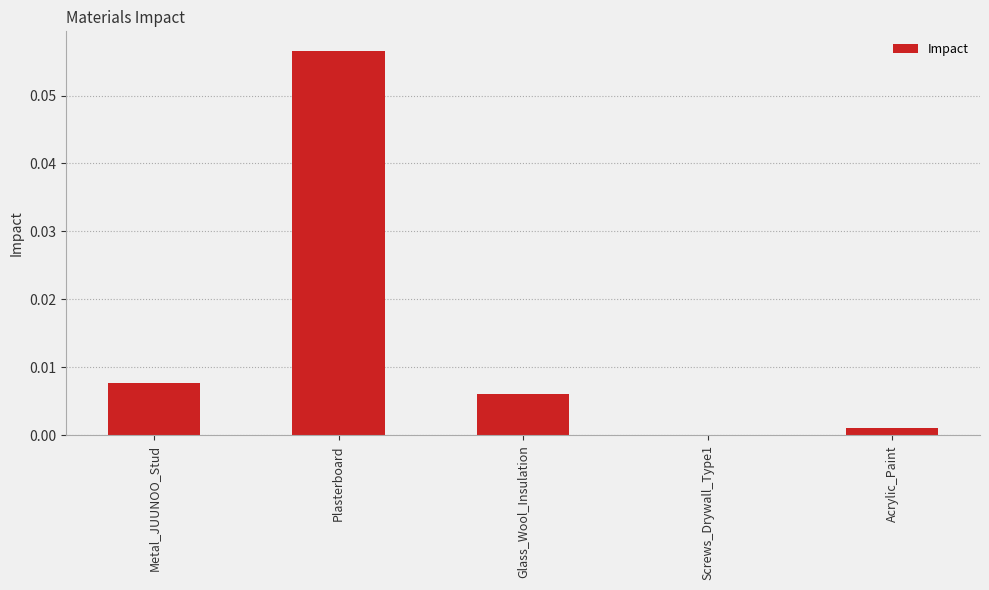

True or false: the data shows 0.0 at Screws_Drywall_Type1.

True